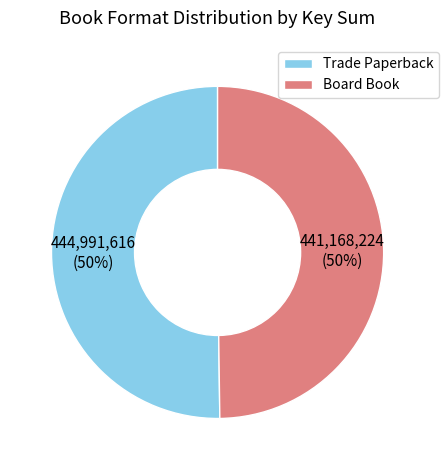

Do Board Book and Trade Paperback together represent more than half of the pie?

Yes